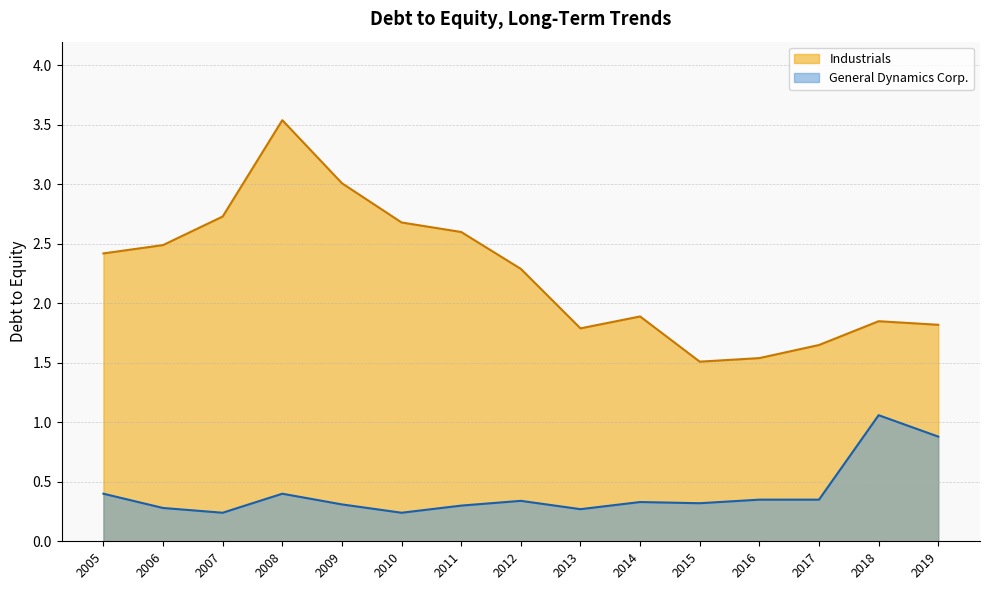

Is it true that General Dynamics Corp. equals 0.2 at 2010?

True